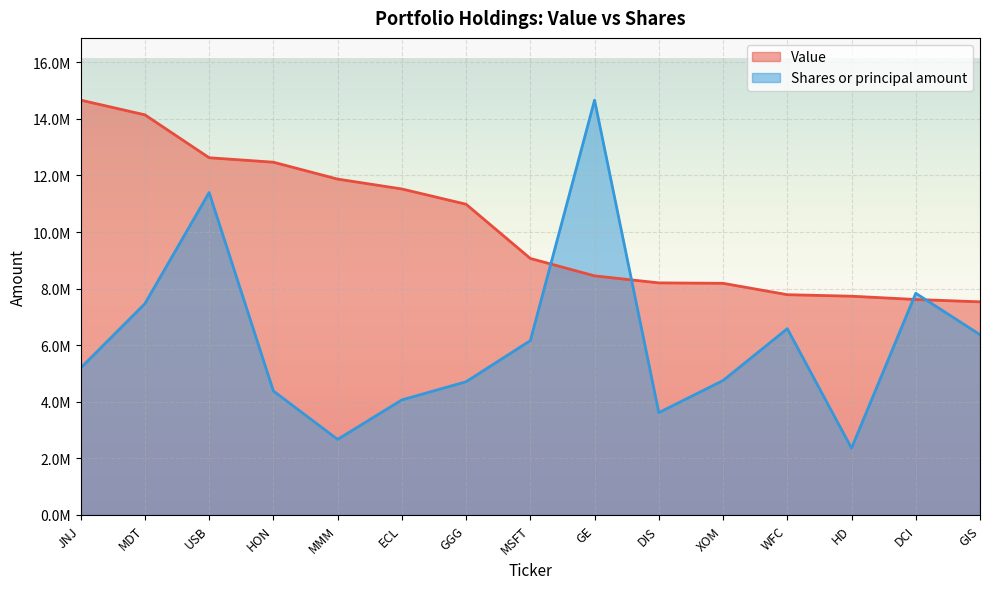

How many intersections are there between Shares or principal amount and Value?

4